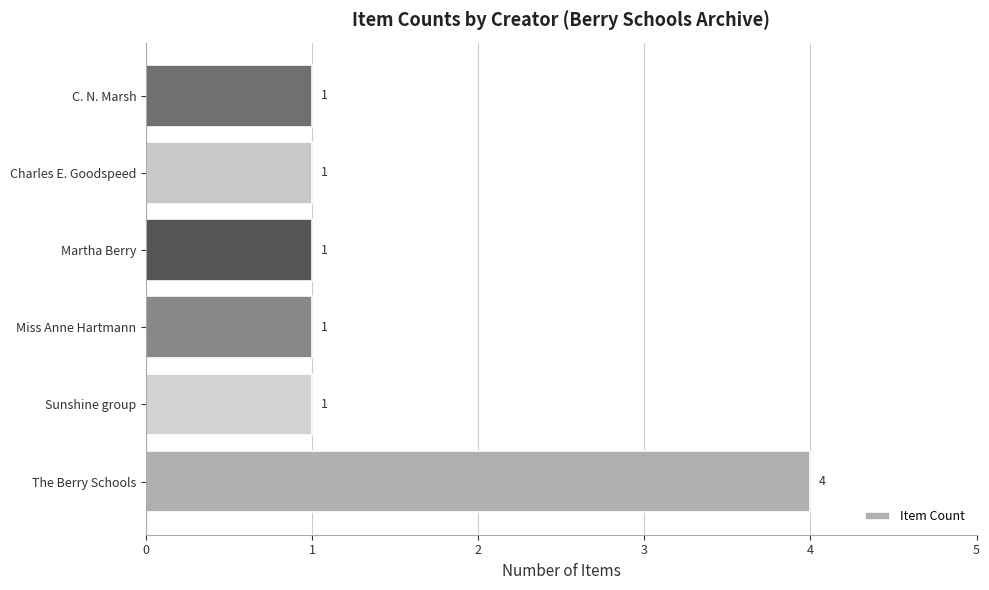

Which category has the highest value across all series?

The Berry Schools